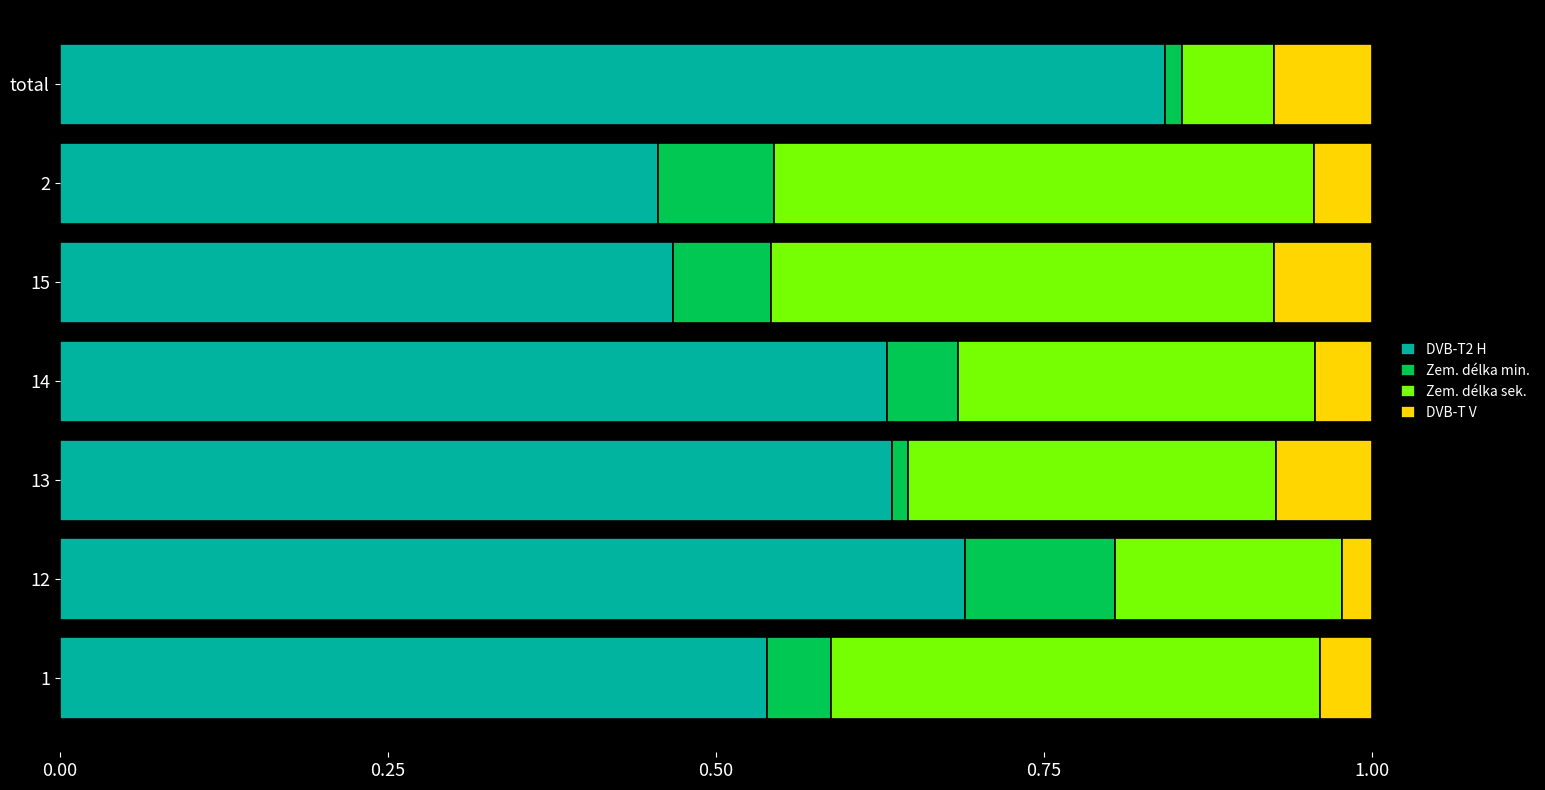

True or false: DVB-T2 H has a value of 1.5 at total.

False